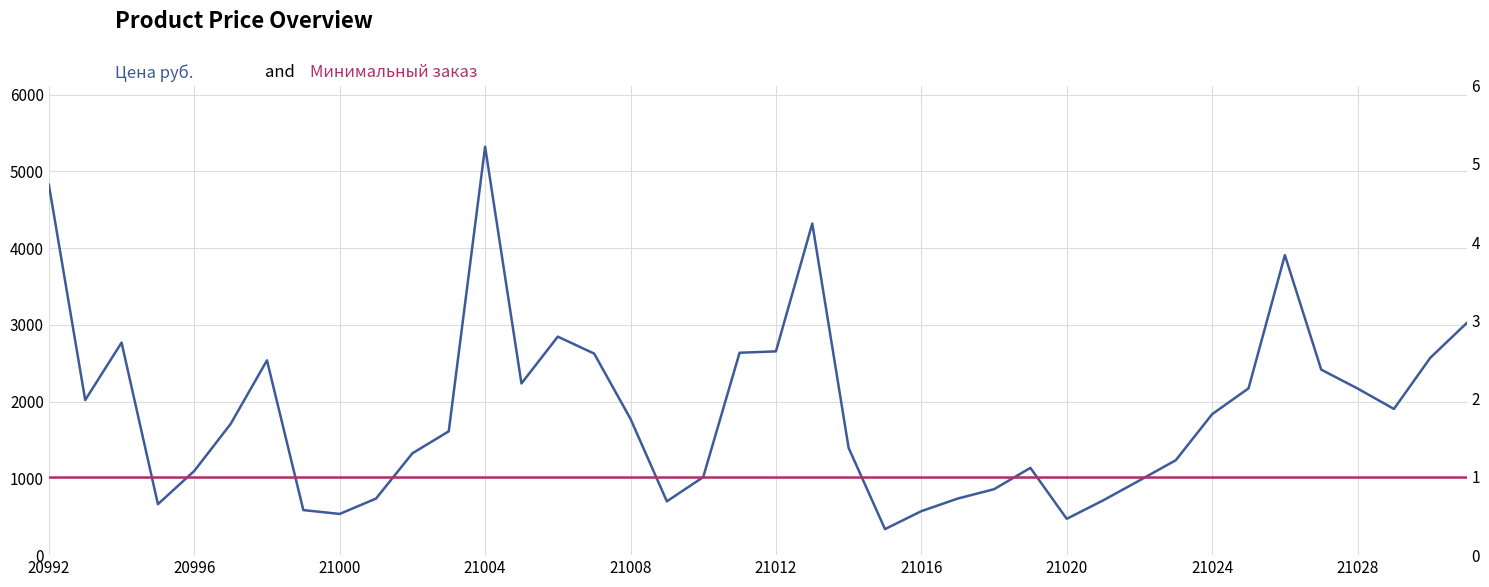

The value of Цена руб. at 29 is 312. True or false?

False